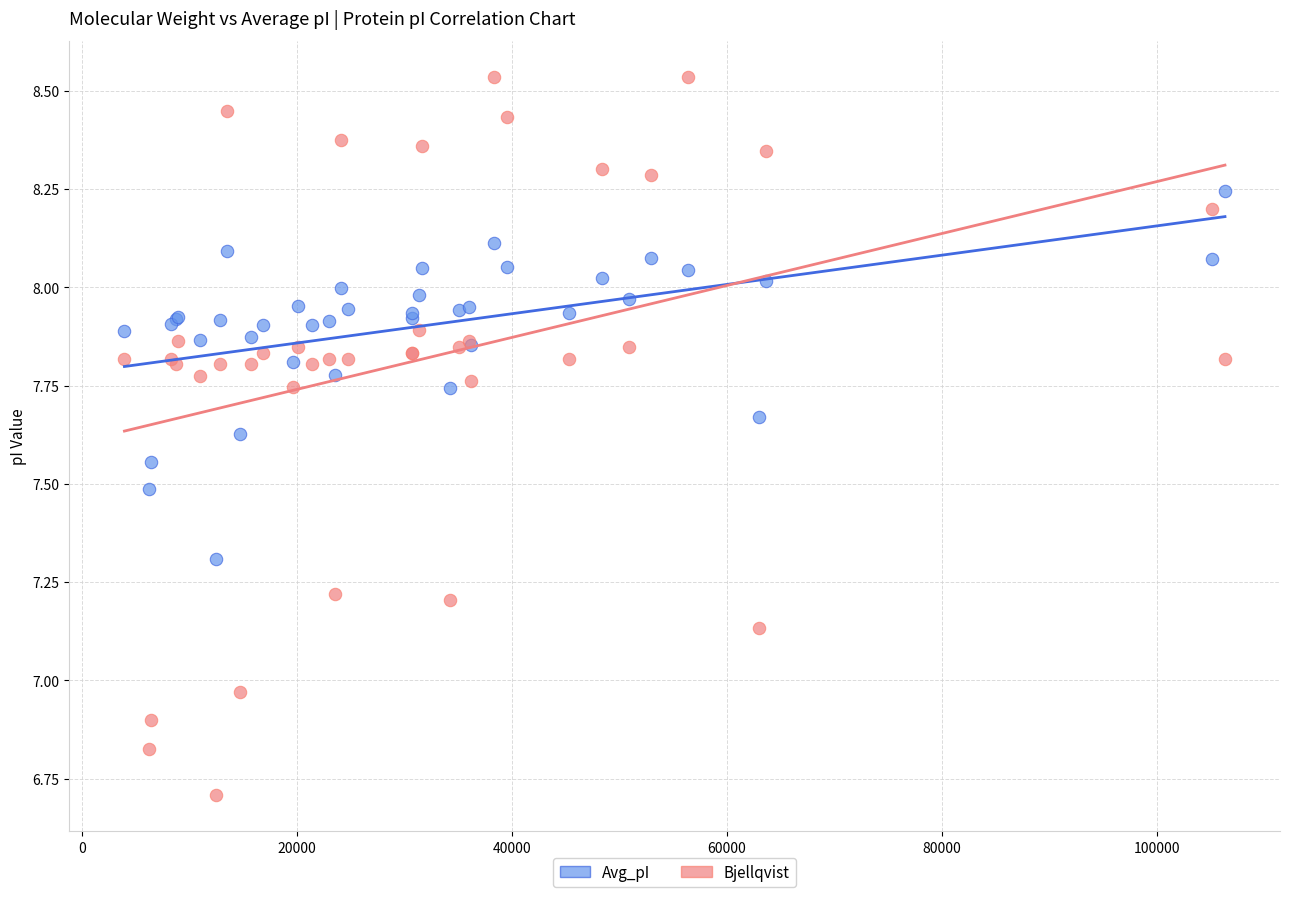

Which series reaches the minimum Y coordinate?

Bjellqvist